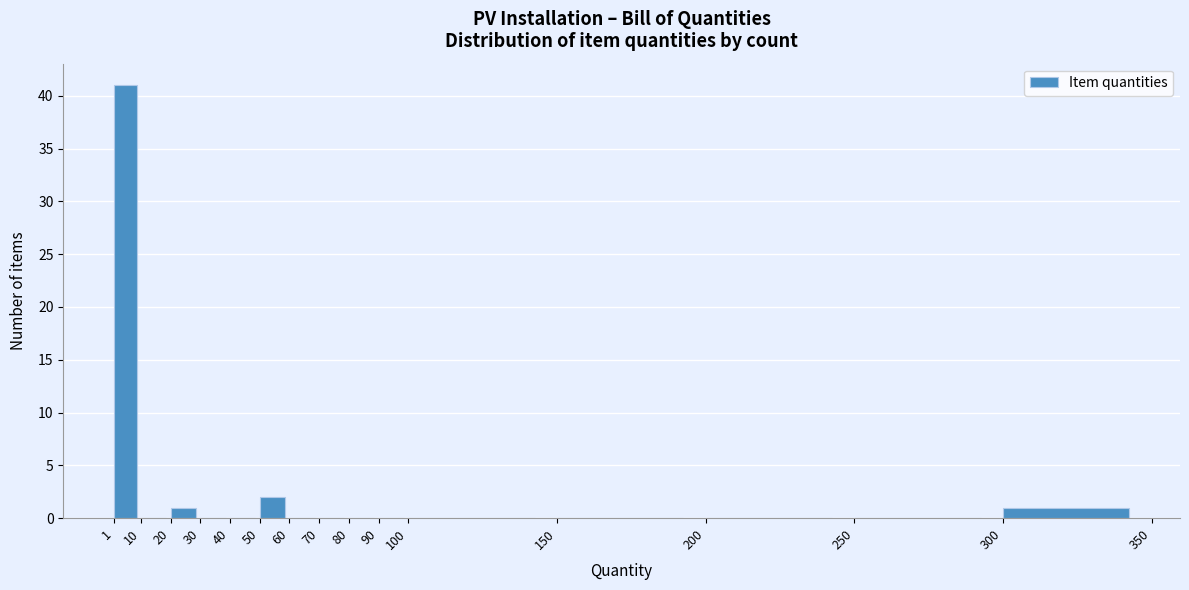

Reading left to right, transcribe this chart: for each bar, give the range it covers on the x-axis and its height. The values are not printed on the chart, so give them approximately, as read against the axis.

1 to 10: 41
10 to 20: 0
20 to 30: 1
30 to 40: 0
40 to 50: 0
50 to 60: 2
60 to 70: 0
70 to 80: 0
80 to 90: 0
90 to 100: 0
100 to 150: 0
150 to 200: 0
200 to 250: 0
250 to 300: 0
300 to 350: 1